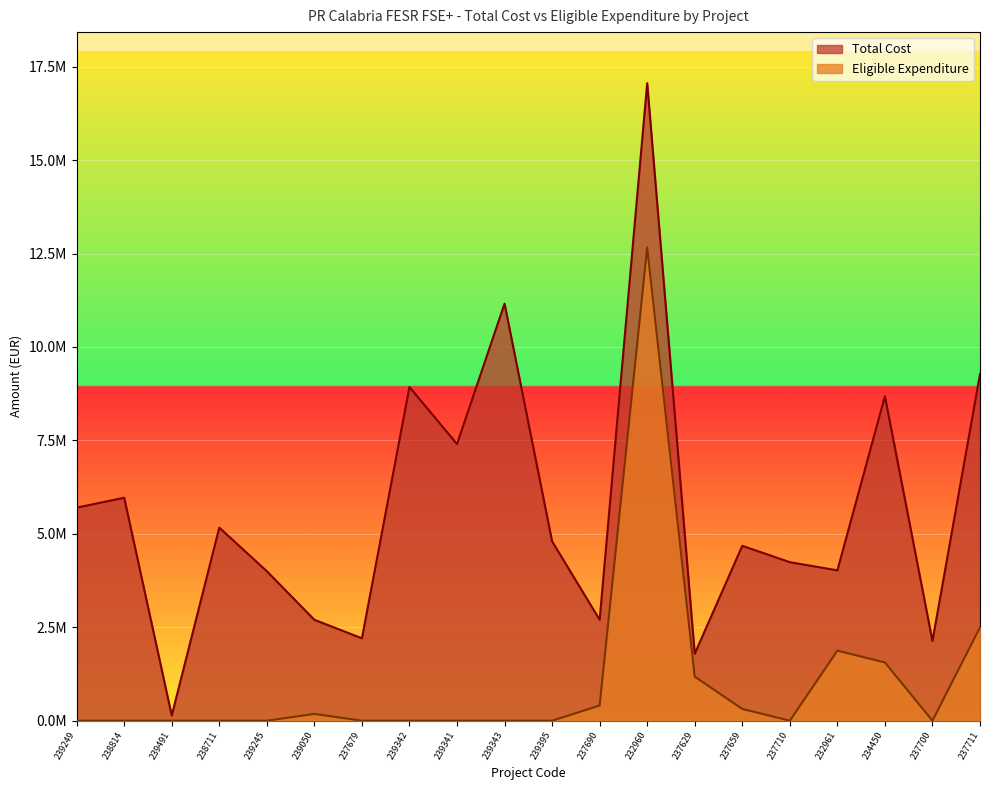

What is the average value of the Total Cost series?

5637785.0